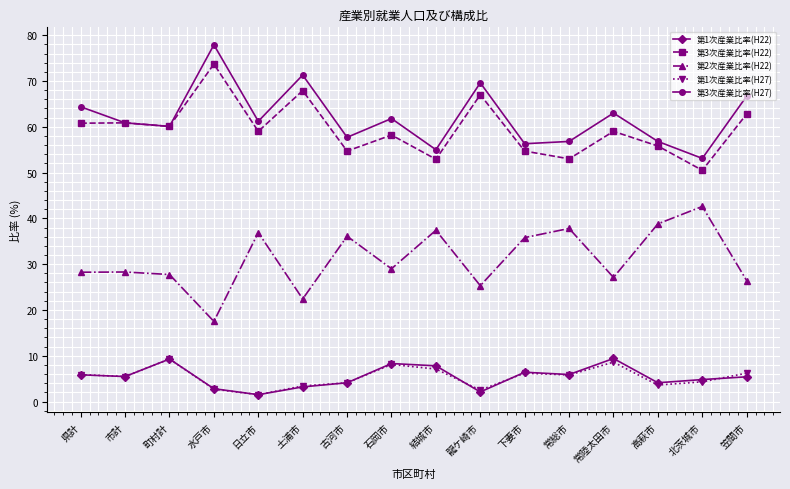

Which label corresponds to the largest value in the chart?

水戸市